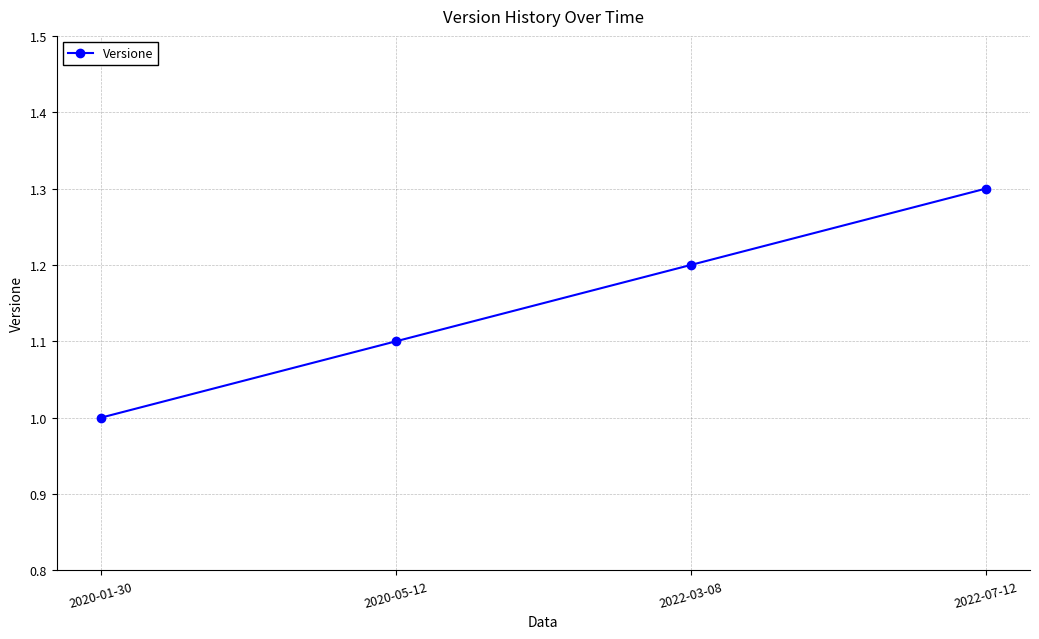

What is the maximum value shown in the chart?

1.3